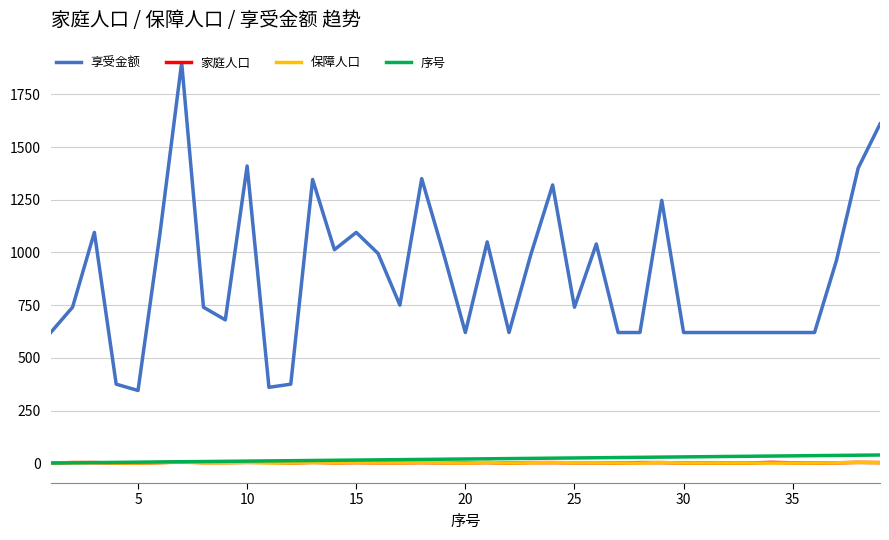

Which series has the largest total across all categories?

享受金额